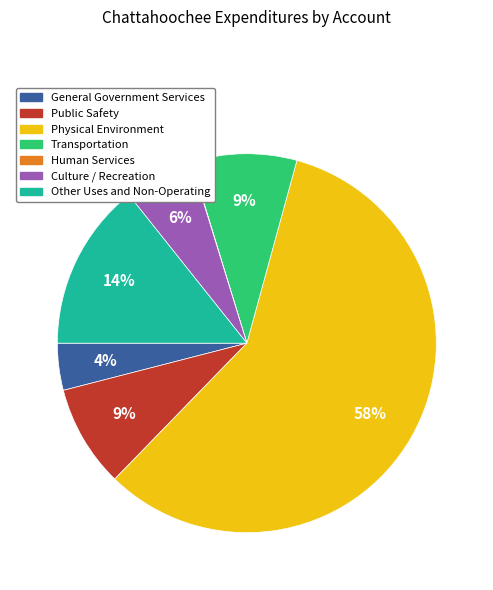

Is it true that Transportation is 9% of the pie?

True